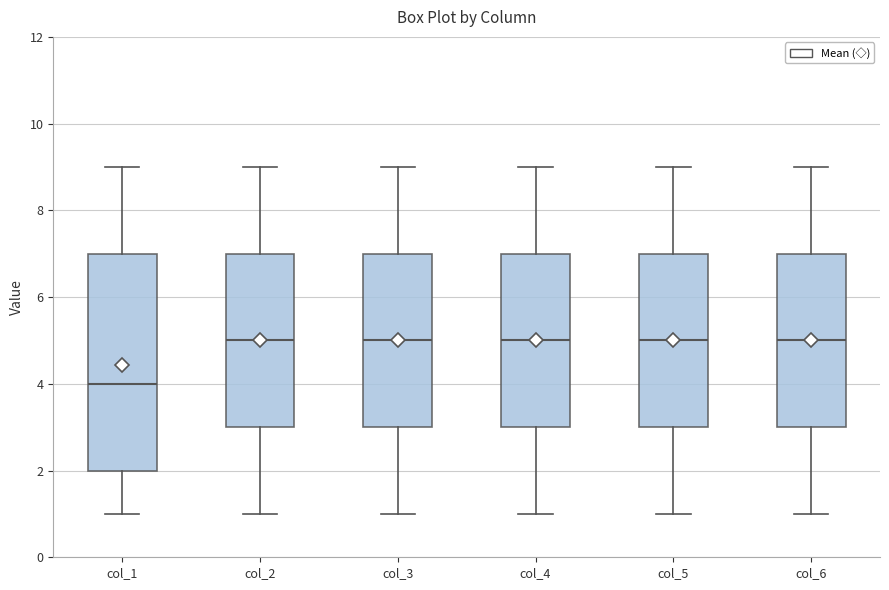

Where does the lower whisker of the box for col_1 end on the y-axis? The values are not printed on the chart, so give them approximately, as read against the axis.

1